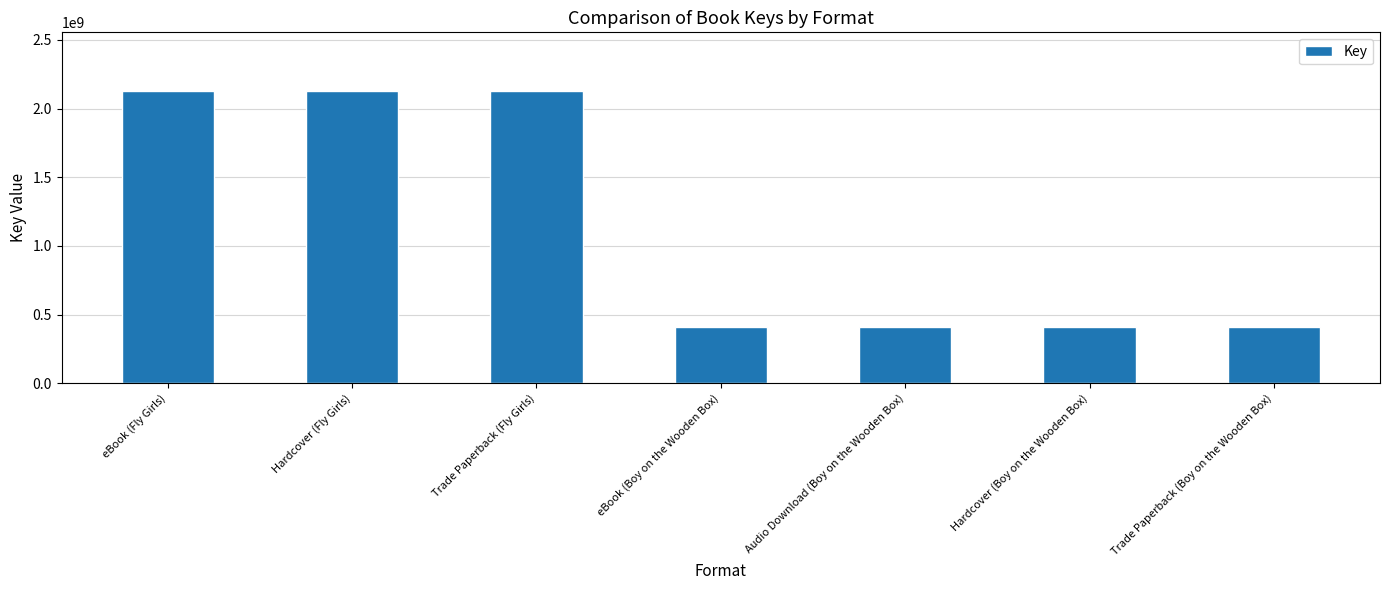

The value at Hardcover (Boy on the Wooden Box) is 412394819. True or false?

True